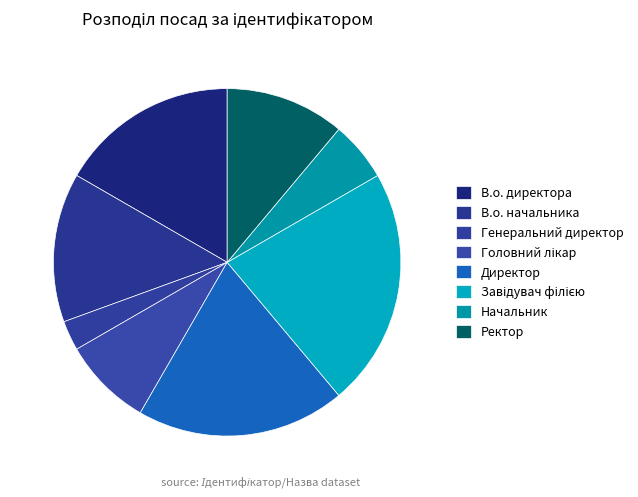

How many segments does this pie chart have?

8